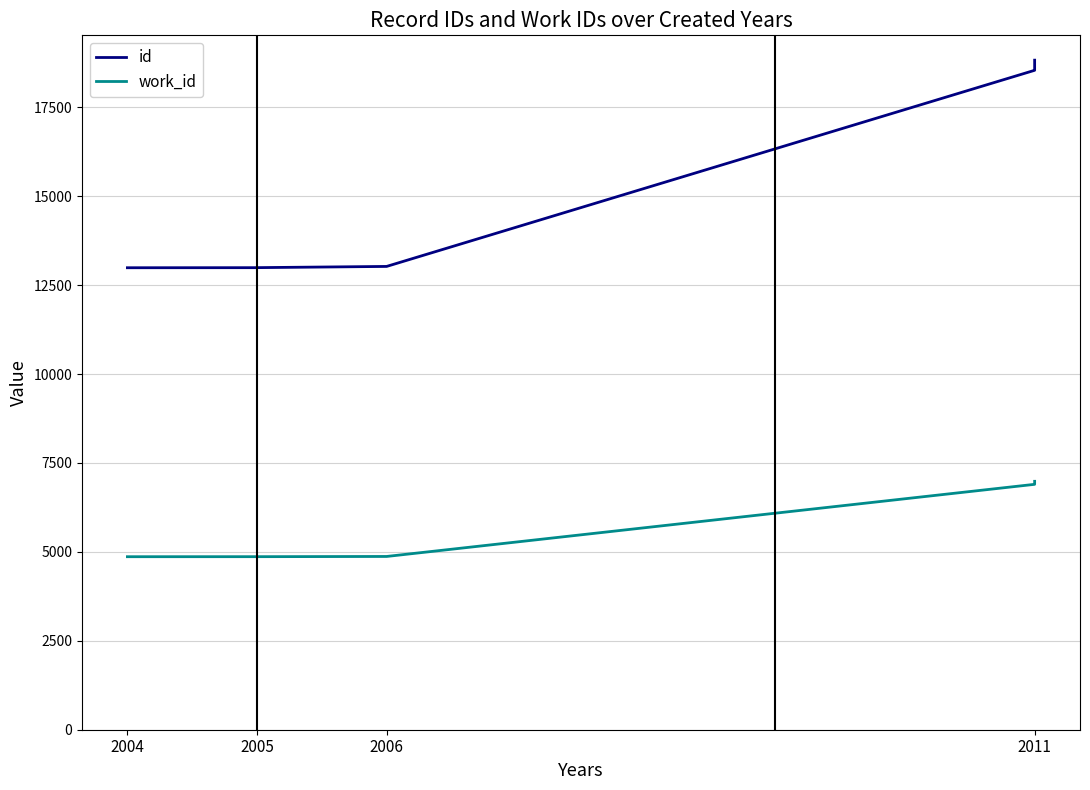

What is the average value of the work_id series?

6099